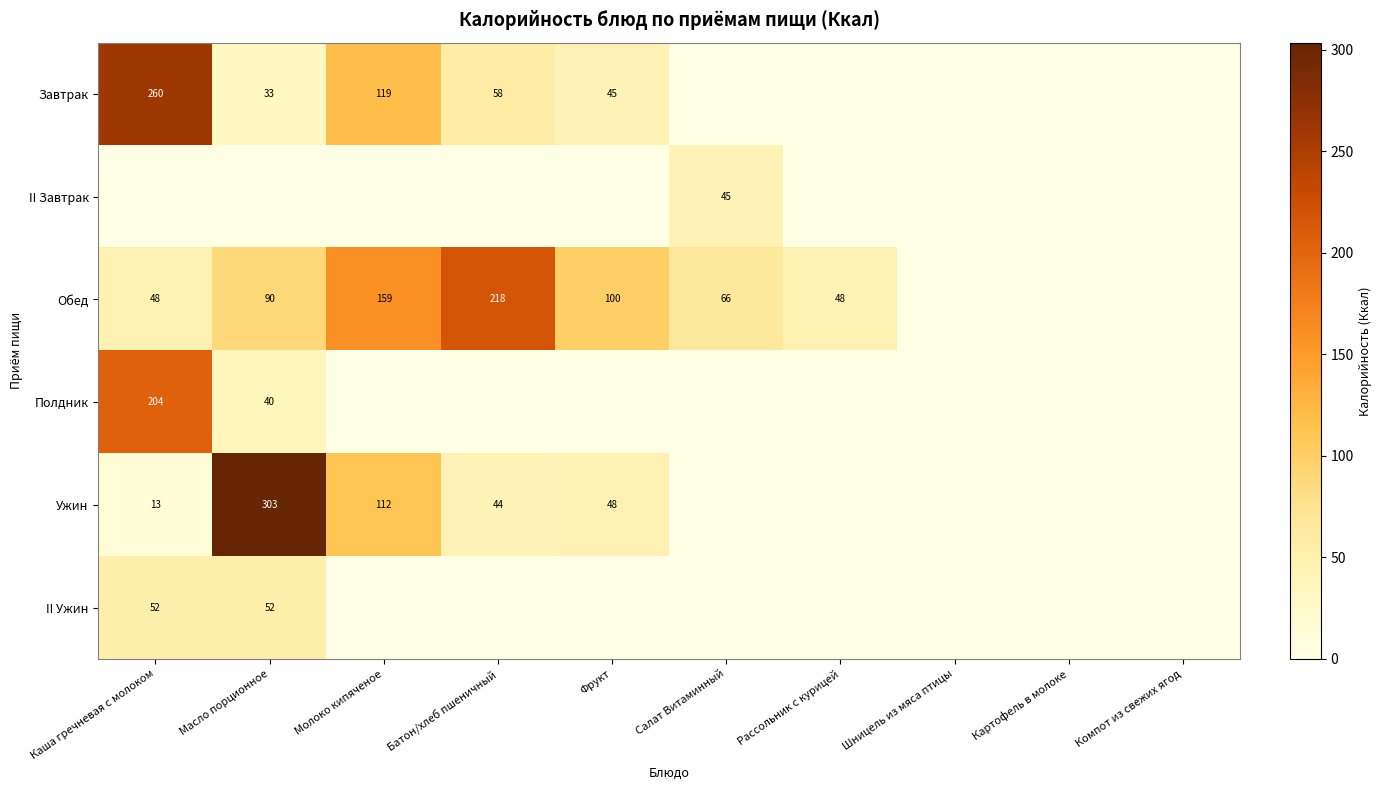

Is it true that Обед equals 90 at Масло порционное?

True